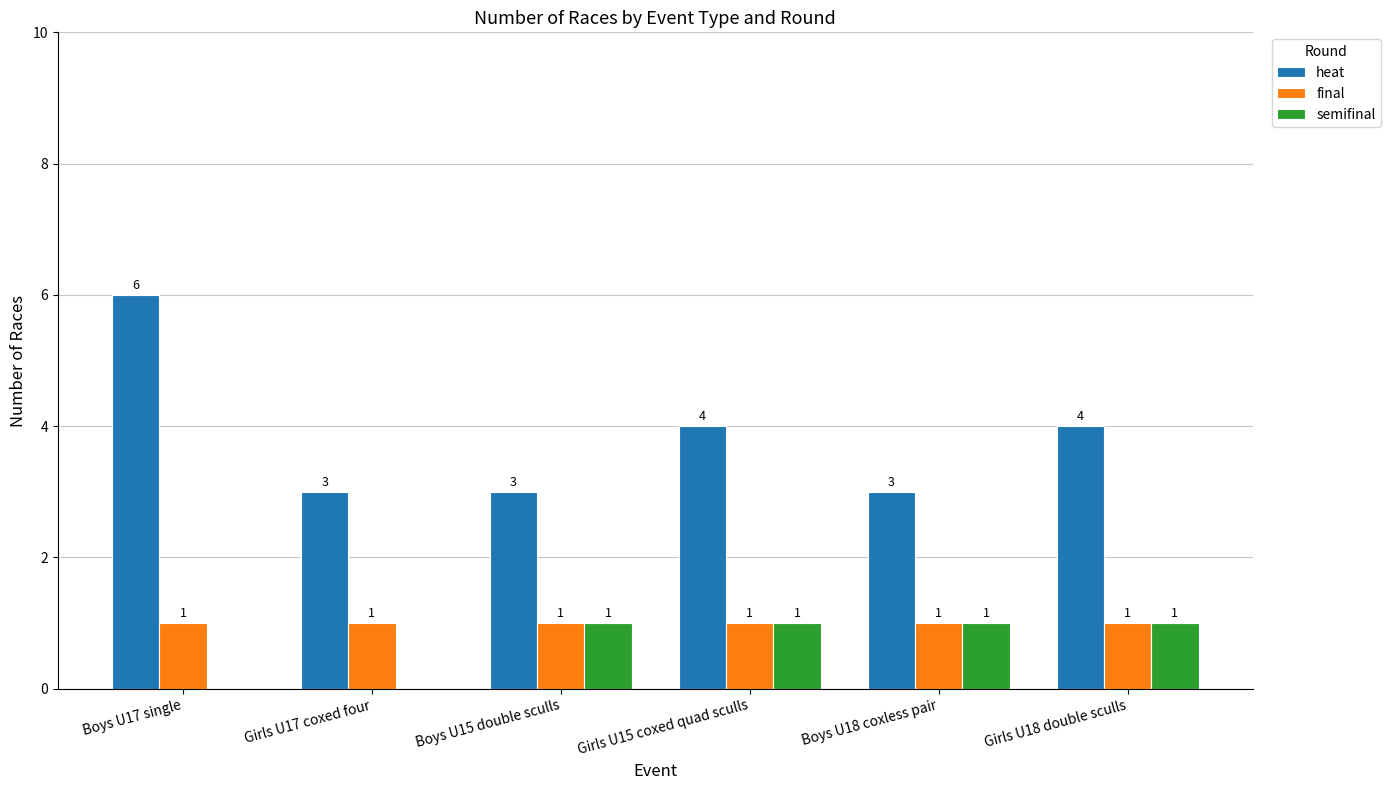

Between Boys U17 single and Girls U18 double sculls, which series saw the biggest shift?

heat